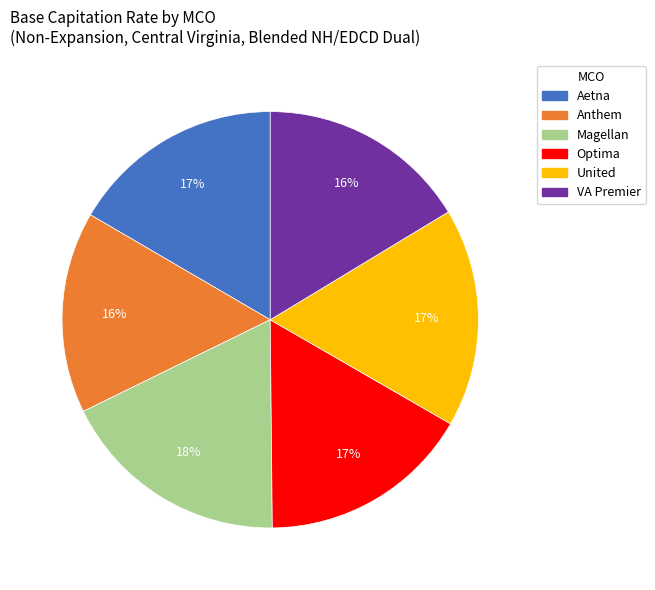

To the nearest percent, what portion does United represent?

17%